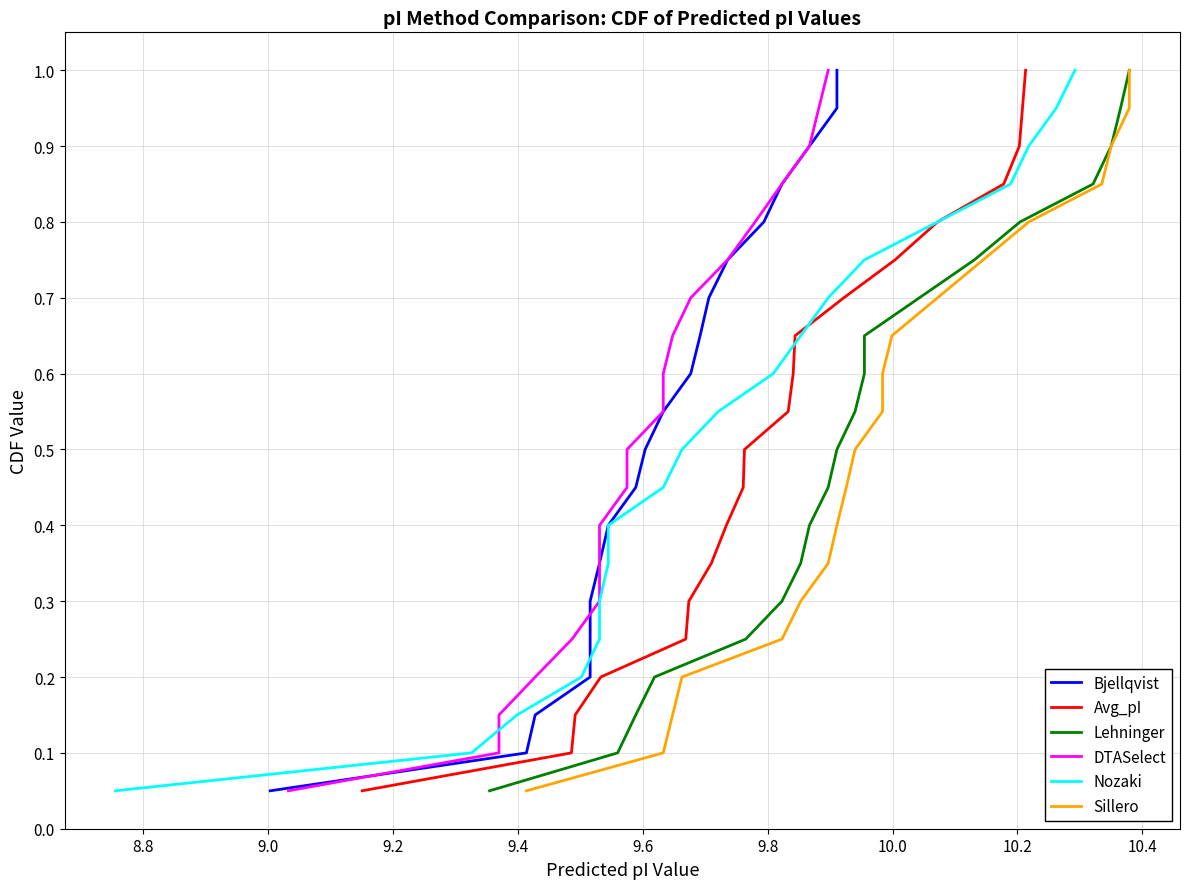

List the series in order of their peak value, highest first.

Bjellqvist, Avg_pI, Lehninger, DTASelect, Nozaki, Sillero